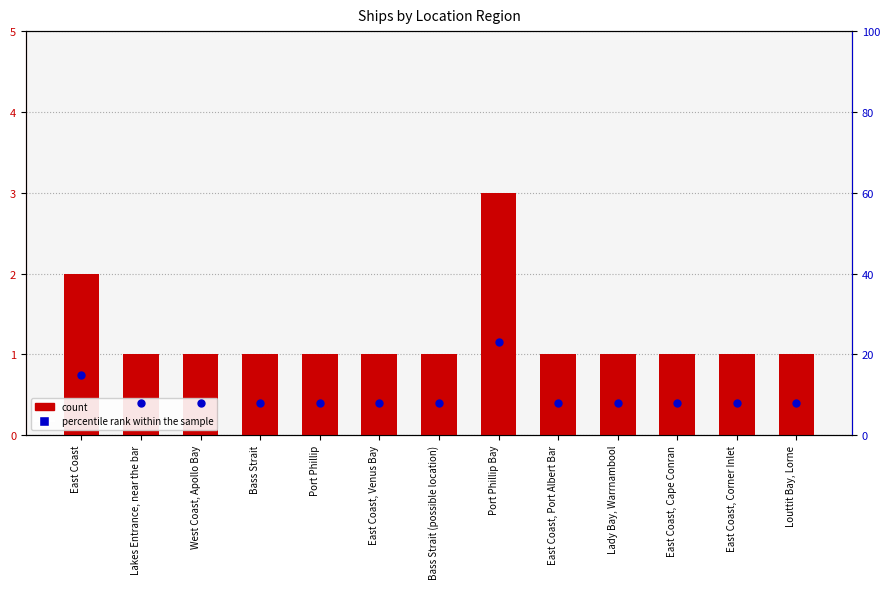

At which category is the sum across all series the highest?

Port Phillip Bay